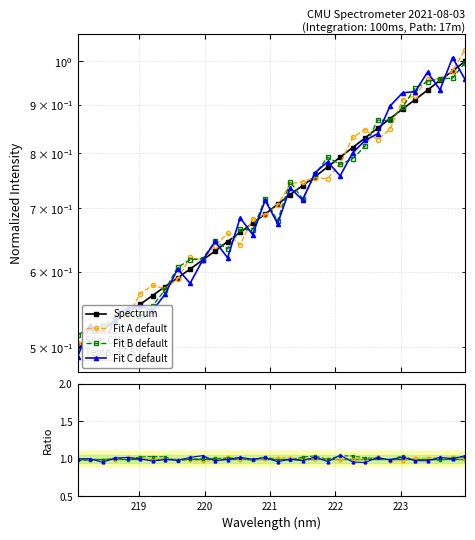

Is it true that the value at 219.3979 is 0.8?

False